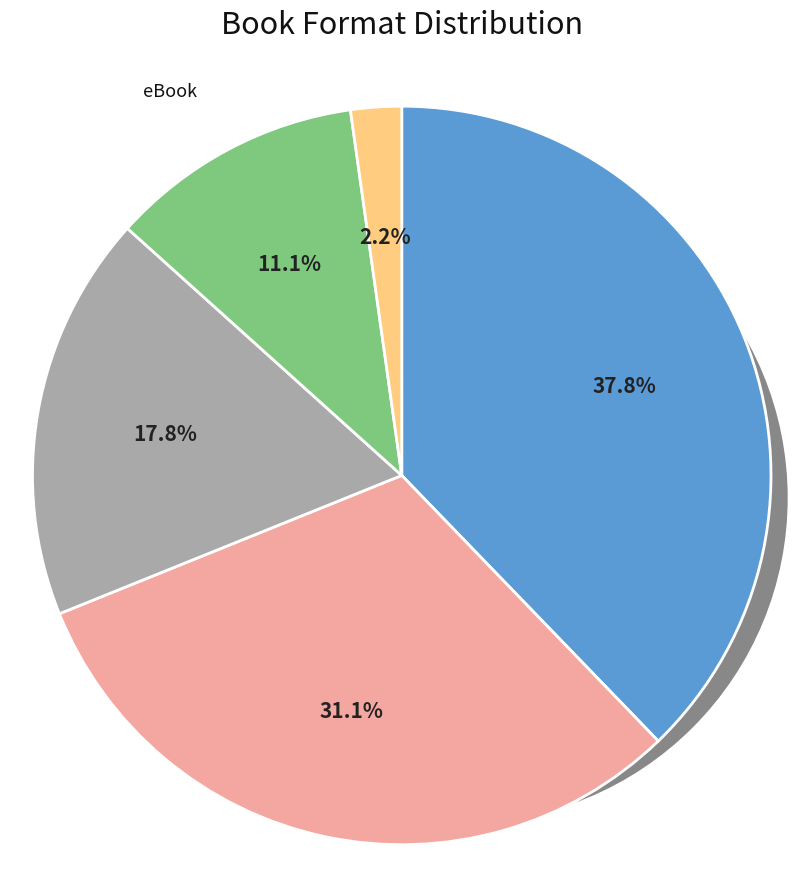

Is there a majority slice in this chart?

No